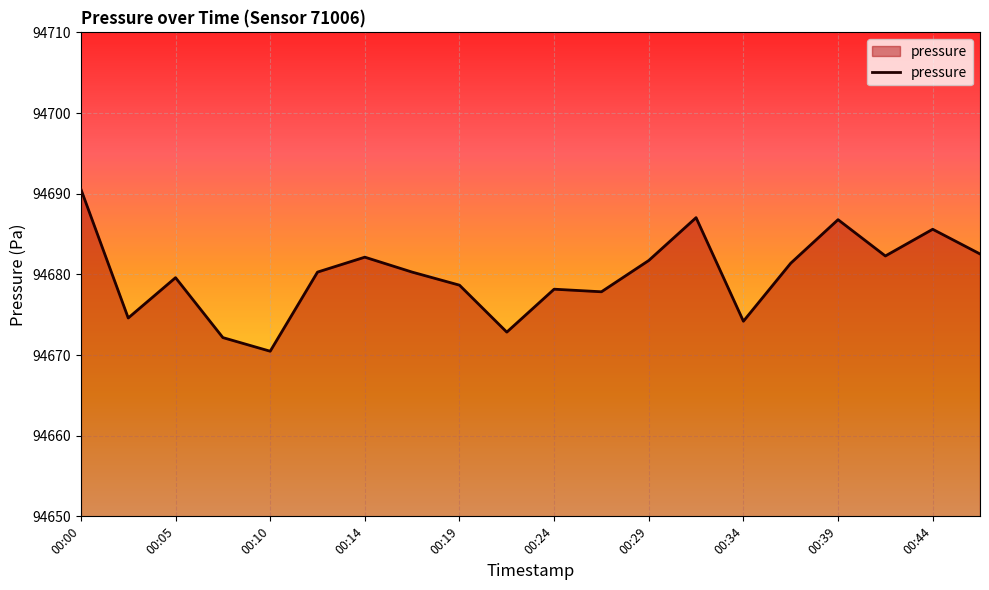

What is the smallest value displayed?

94670.5